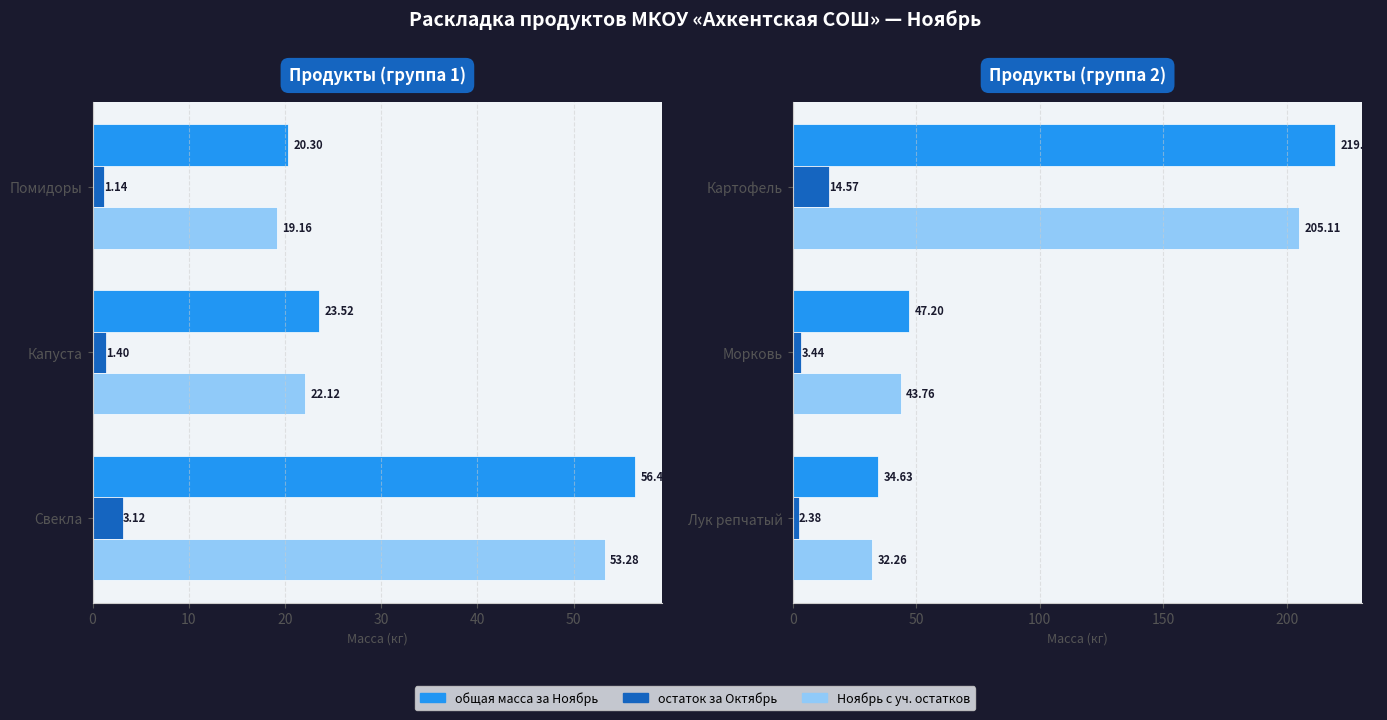

Between Картофель and Морковь, which series saw the biggest shift?

общая масса за Ноябрь